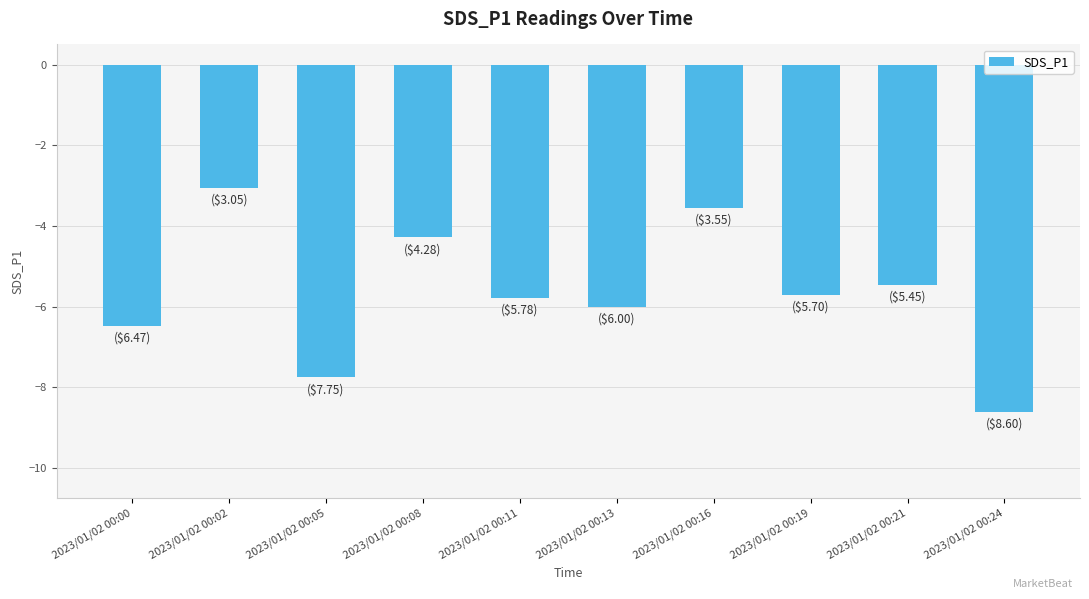

Are the bars grouped side by side (vs. stacked)?

No